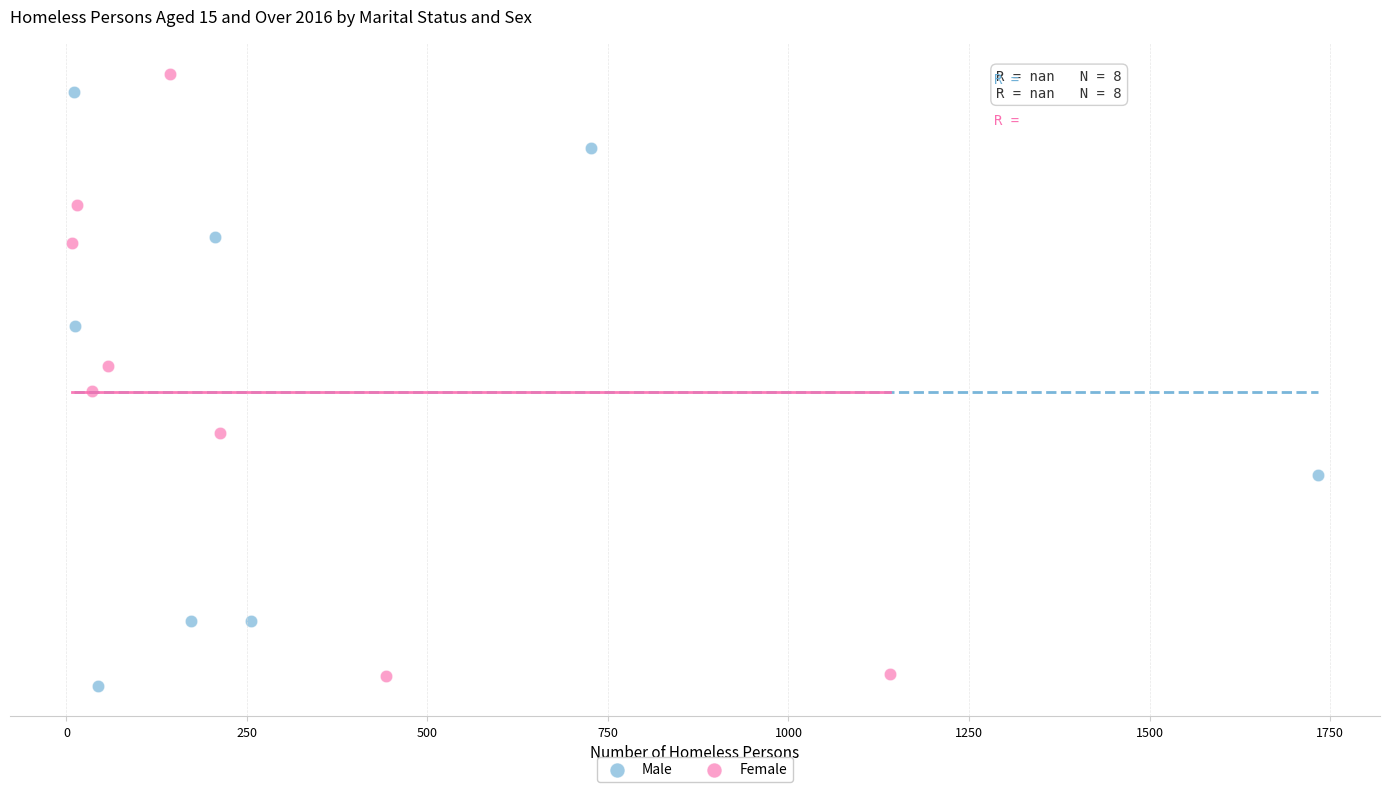

What are all the series names shown in the legend?

Male, Female